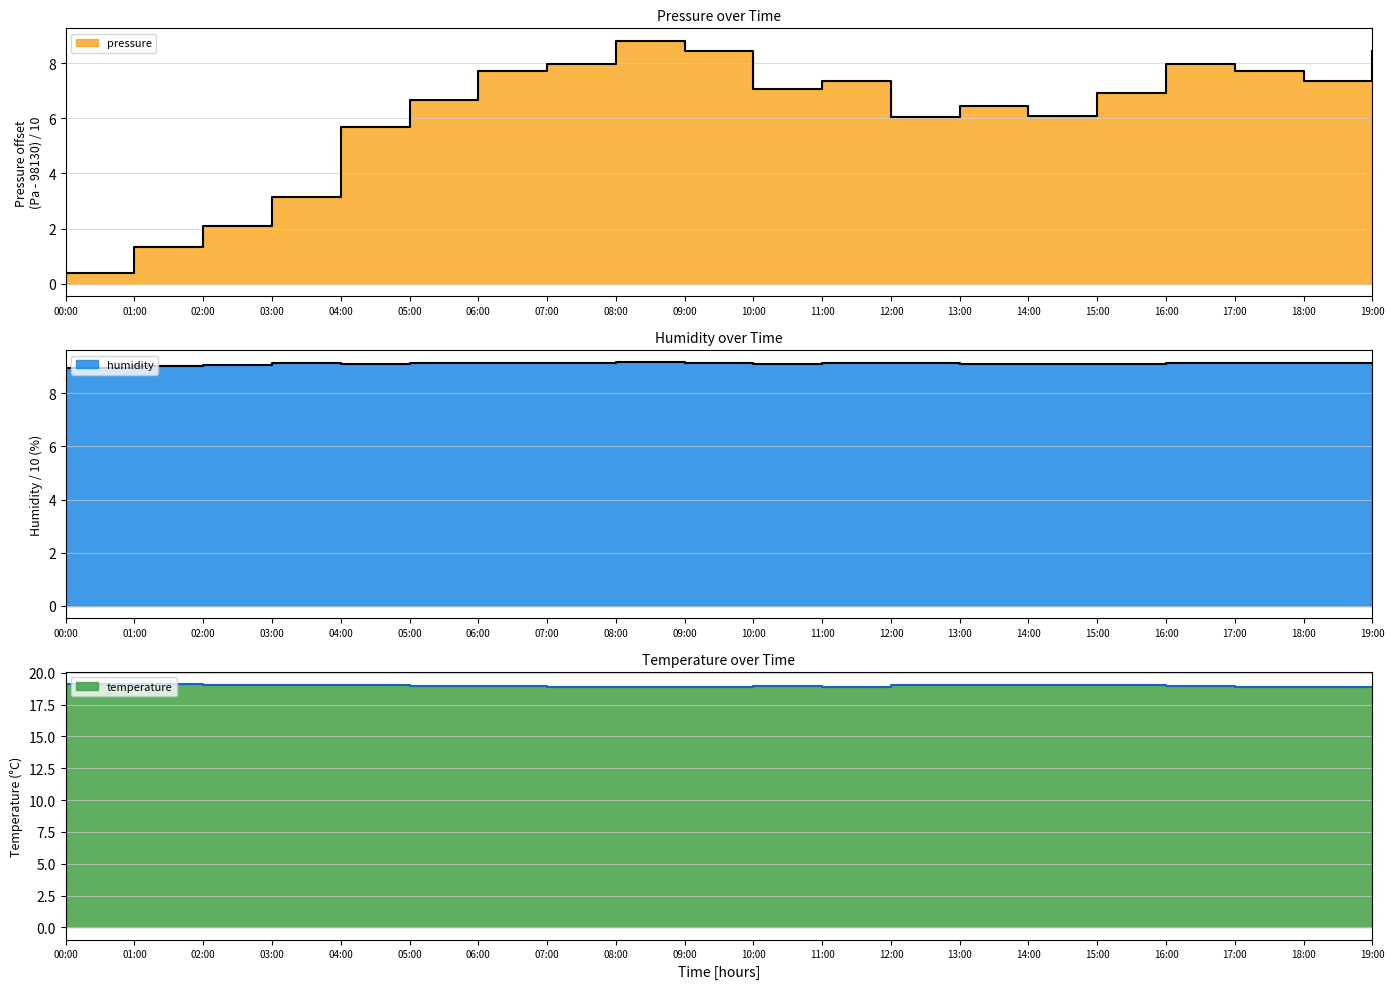

List the series in order of their peak value, highest first.

temperature, humidity, pressure